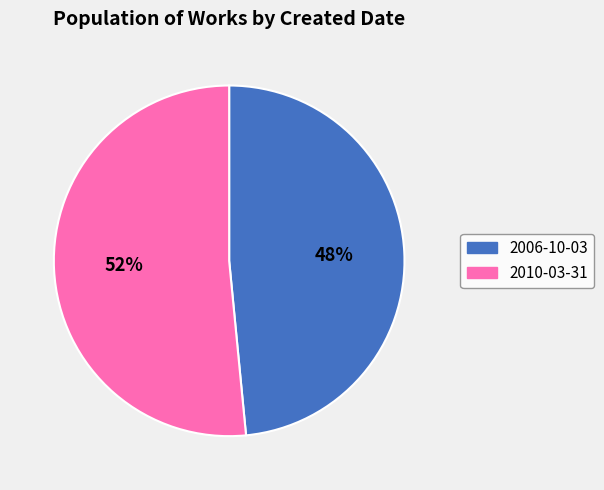

Does 2010-03-31 represent more than half of the total?

Yes